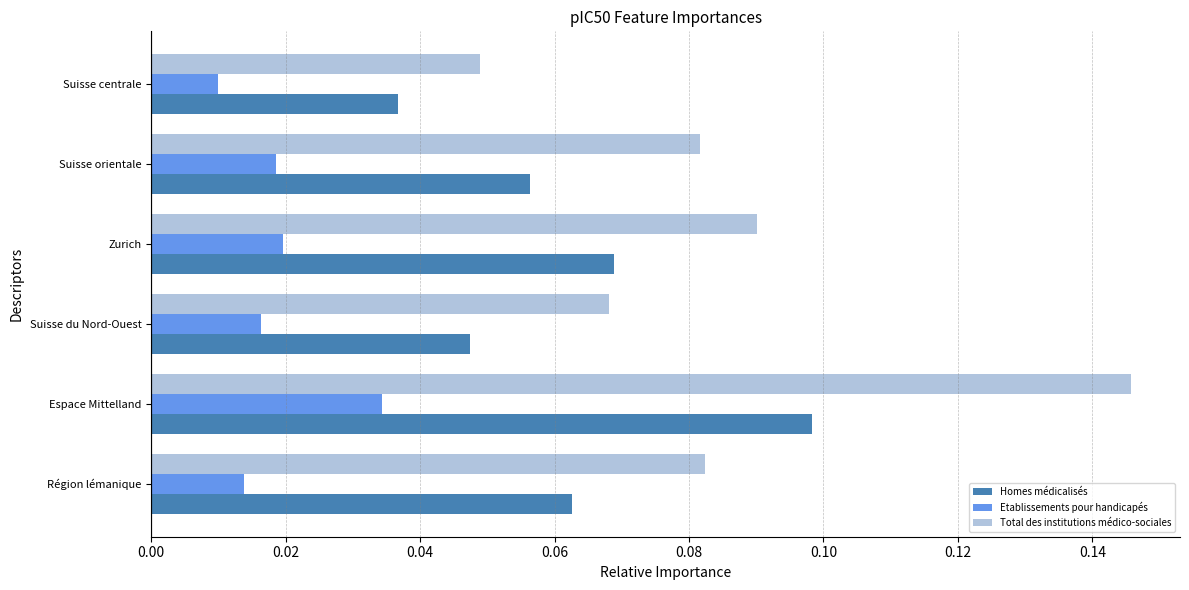

At which label does Total des institutions médico-sociales reach its minimum?

Suisse centrale